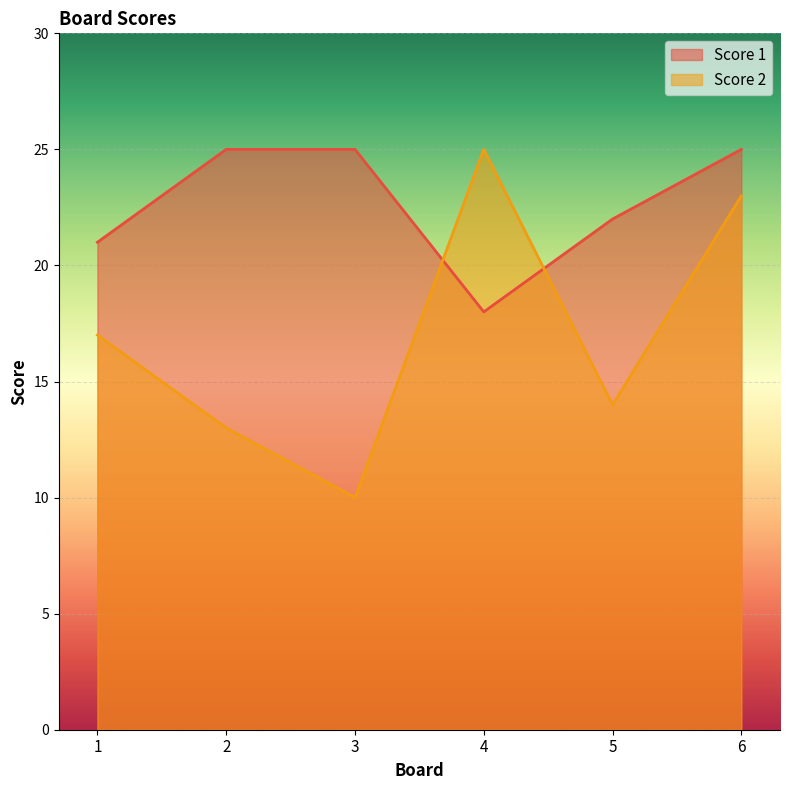

Reading left to right, what are all the values shown in this chart?

Score 1: 1=21	2=25	3=25	4=18	5=22	6=25
Score 2: 1=17	2=13	3=10	4=25	5=14	6=23